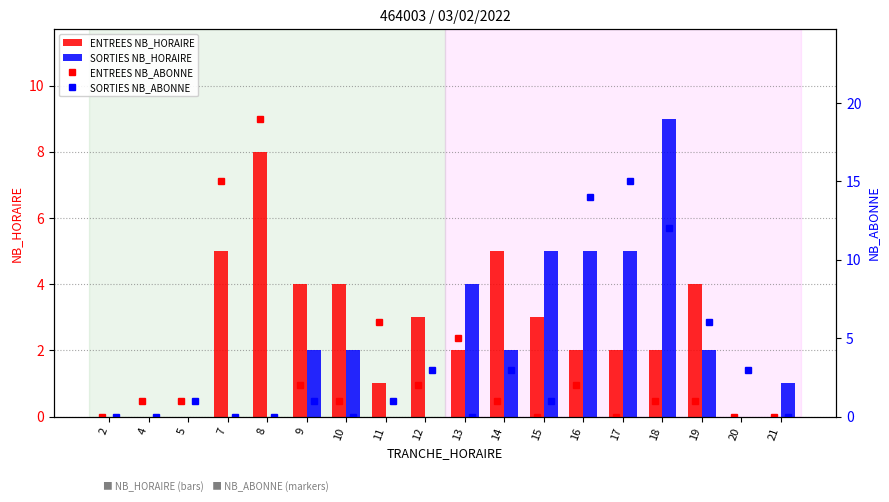

Is it true that SORTIES NB_HORAIRE equals 2 at 19?

True